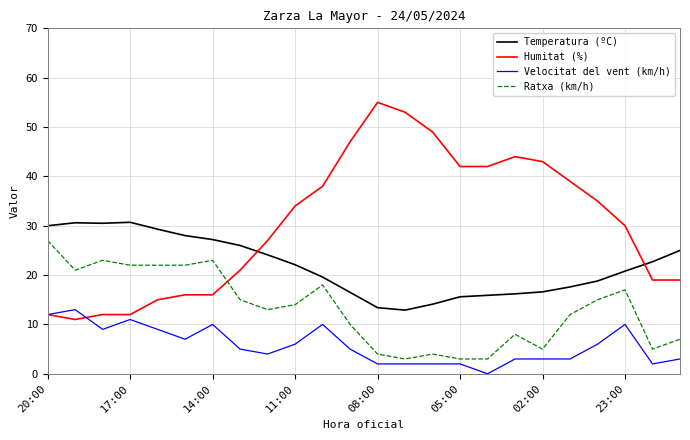

How many values in Velocitat del vent (km/h) are above zero?

23